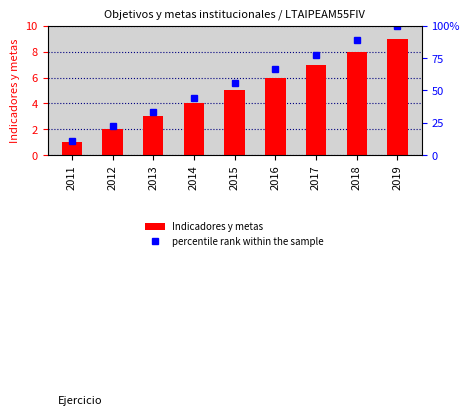

How many categories are shown in the chart?

9